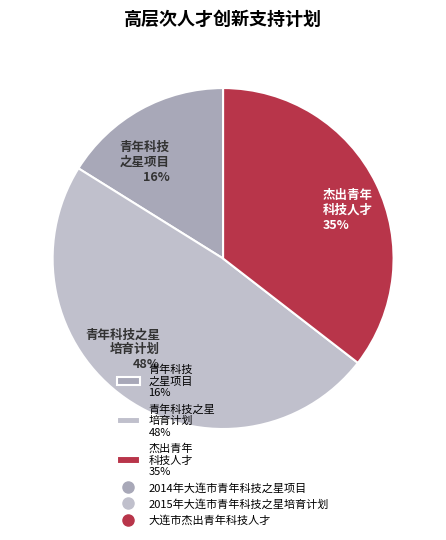

Is it true that 杰出青年 科技人才 35% is 35% of the pie?

True